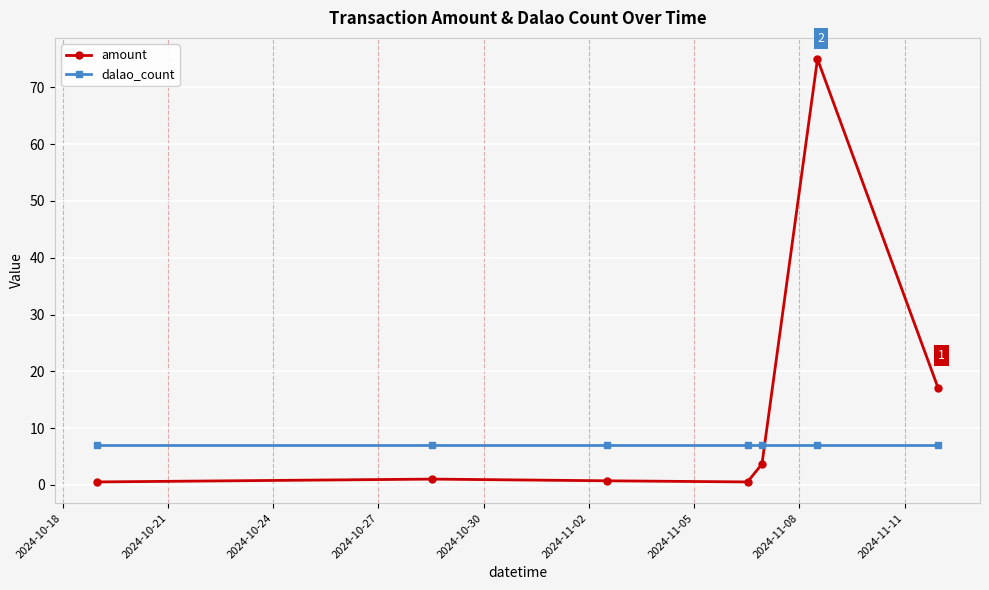

Which series has the widest spread of values?

amount